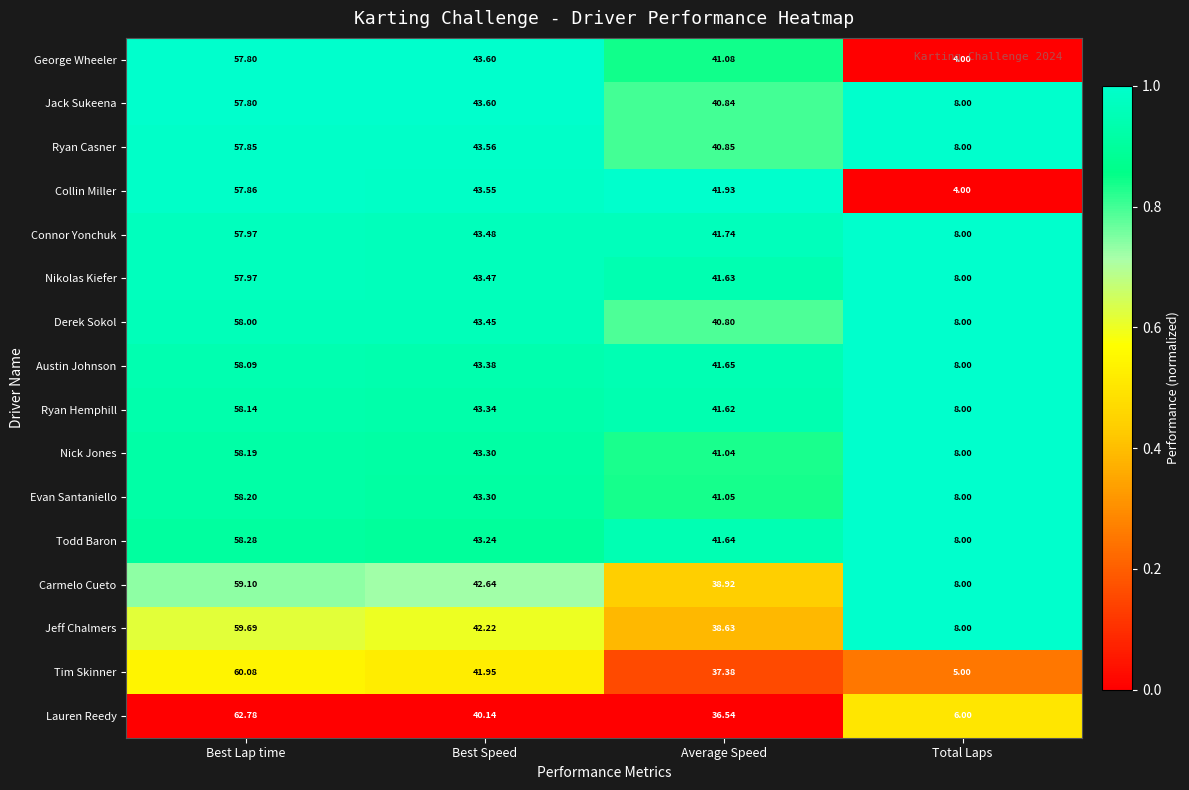

At which label is Evan Santaniello closest to 33?

Average Speed